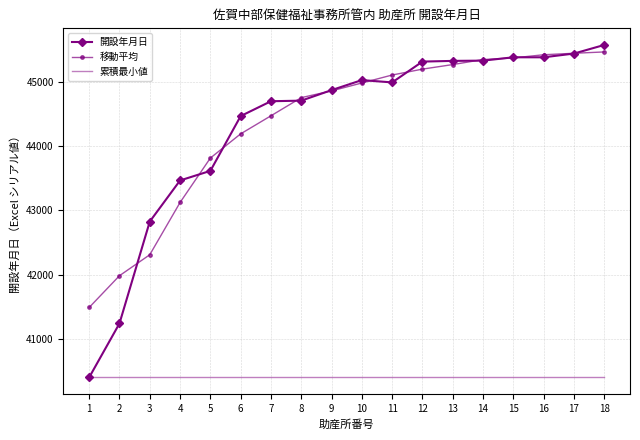

The value of 移動平均 at 14 is 45348.0. True or false?

True